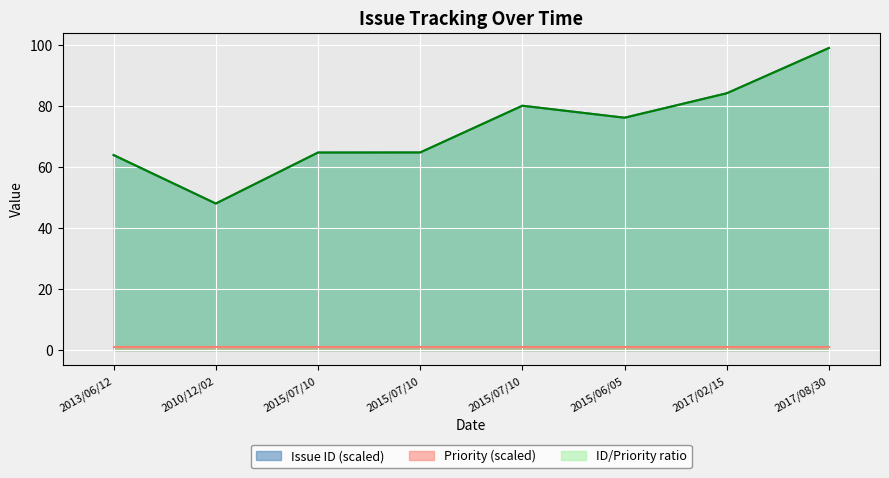

Does the chart display data point markers on the line(s)?

No